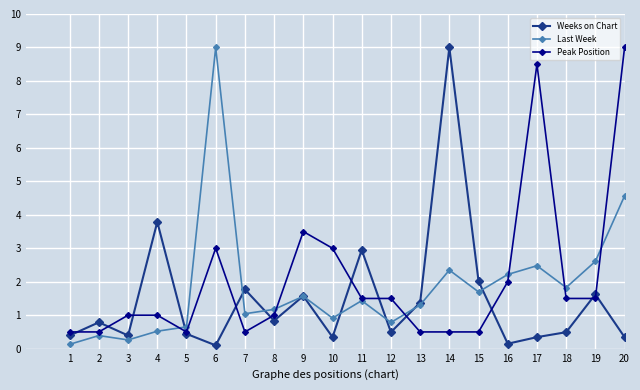

True or false: Peak Position has a value of 3.0 at 10.

True